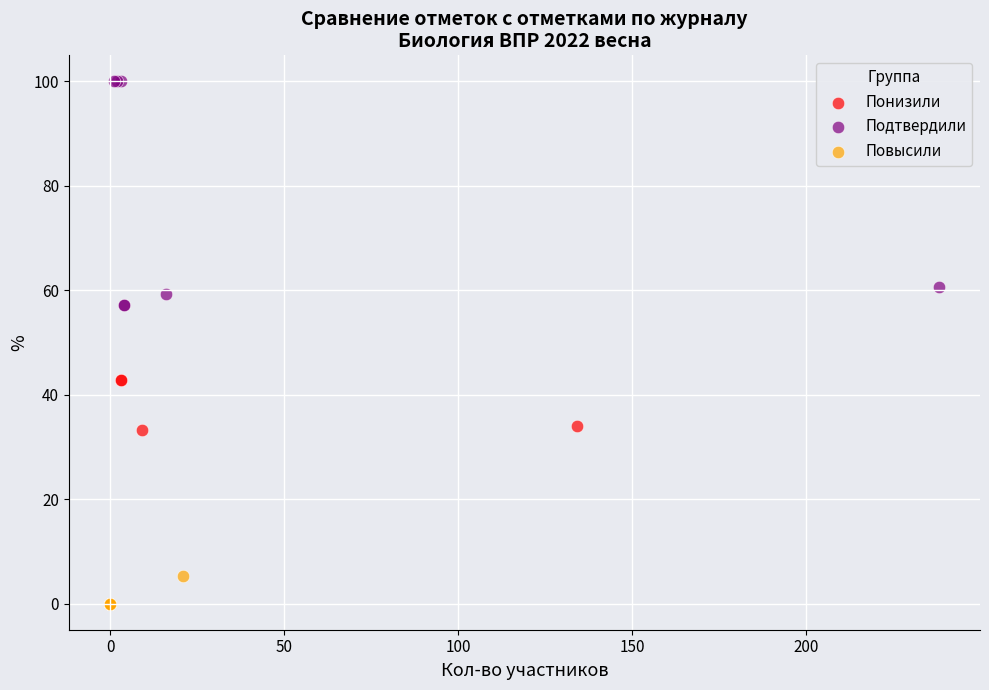

Which series reaches the maximum Y coordinate?

Подтвердили